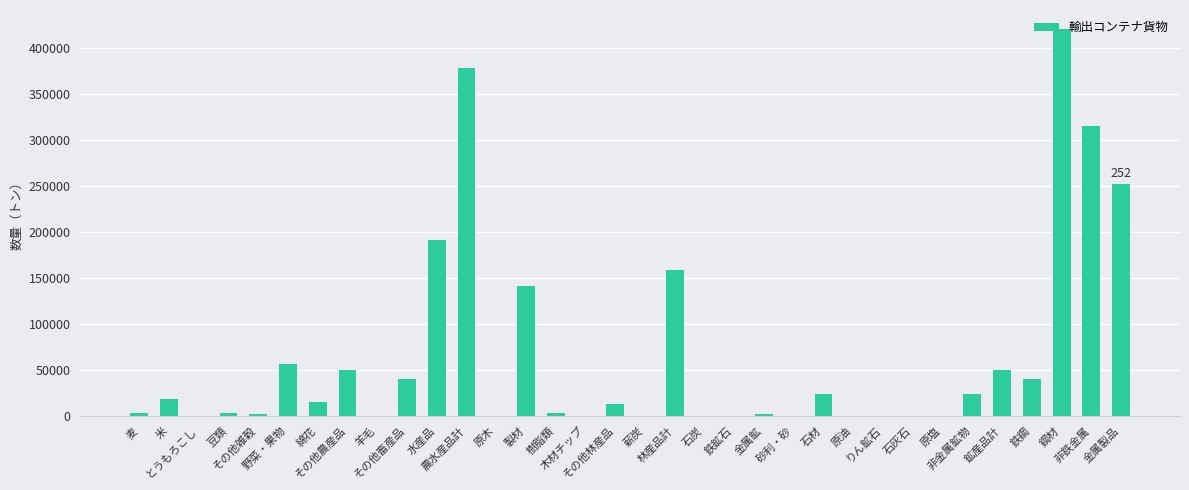

What is the sum of all values?

2202110